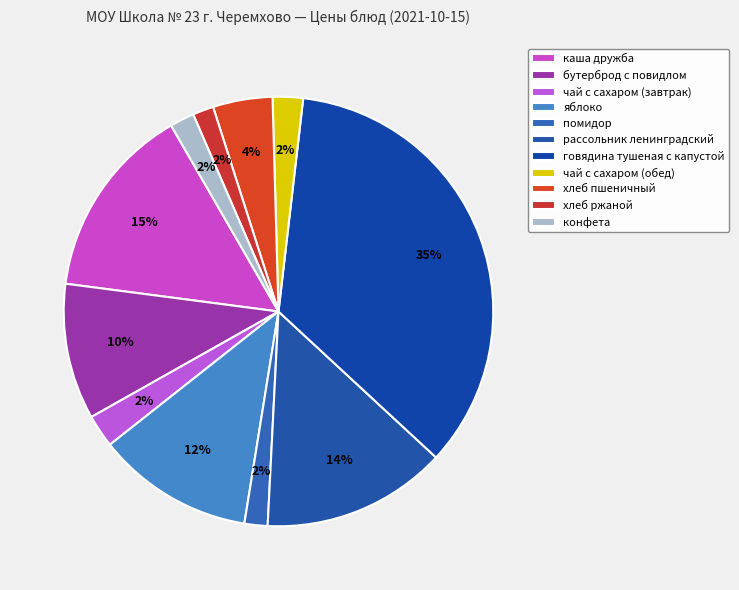

What is the ratio of the value at яблоко to the value at чай с сахаром (обед)?

5.2